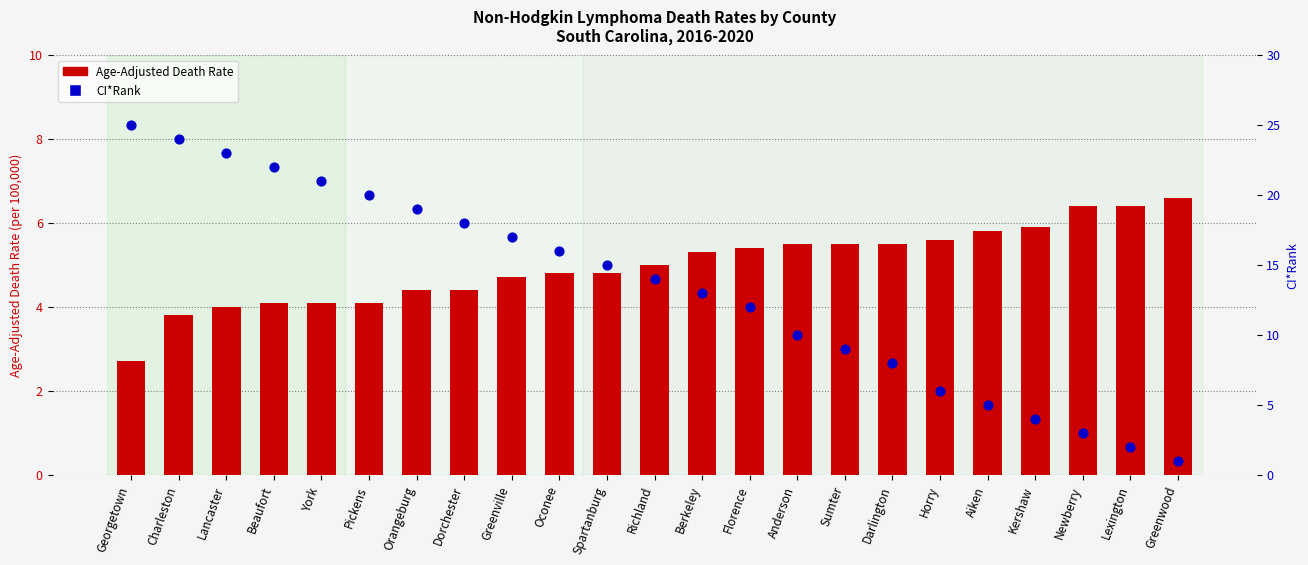

Which series has the largest total across all categories?

CI*Rank